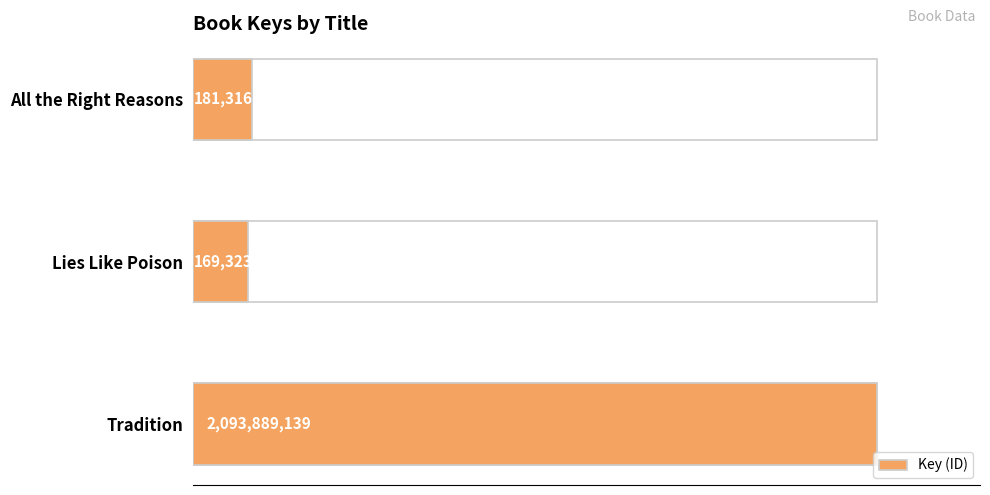

Count the number of values greater than 181316502.

1